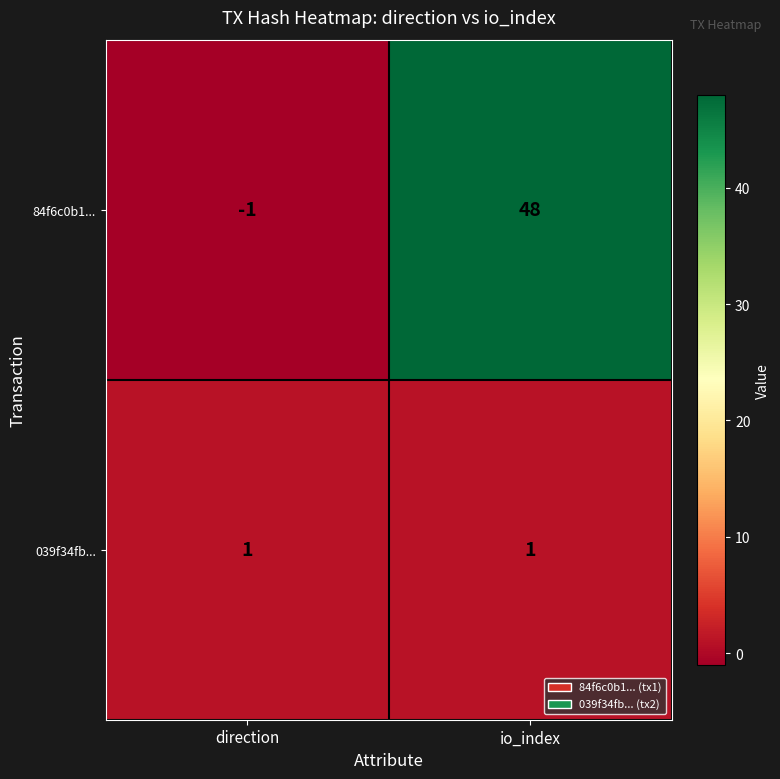

Reading right to left, list all the values displayed in this chart.

84f6c0b1...: 48	-1
039f34fb...: 1	1